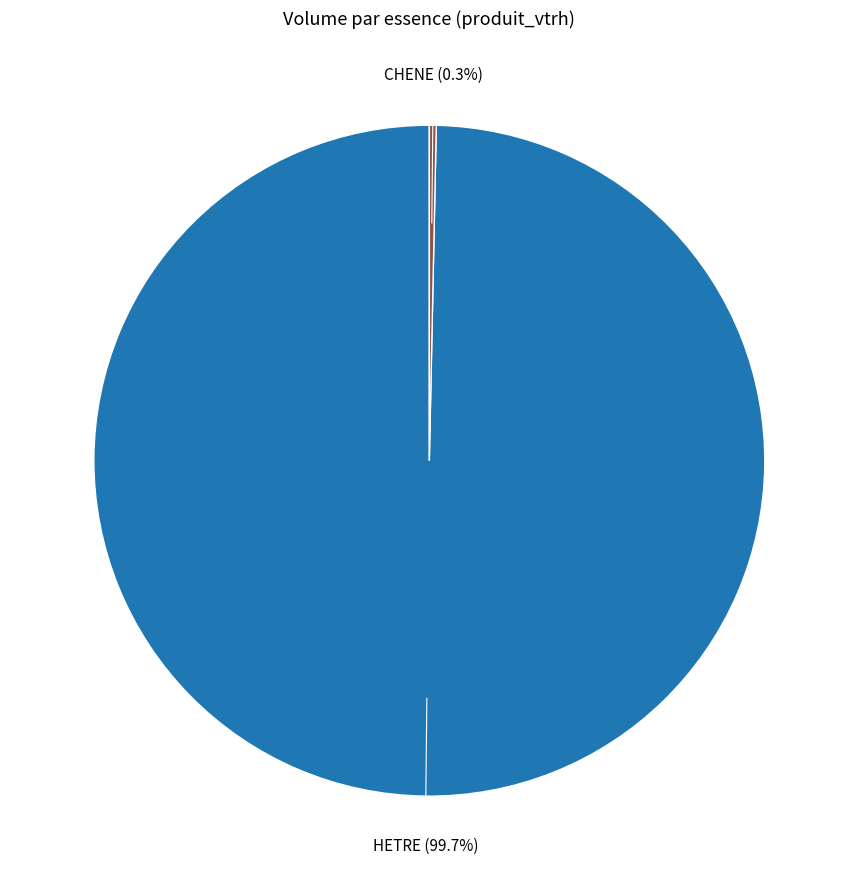

How many segments does this pie chart have?

2